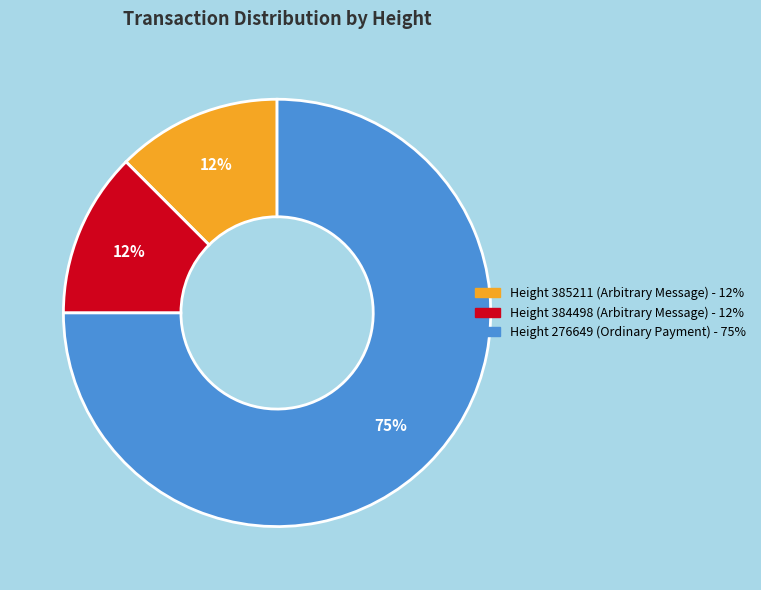

To the nearest percent, what is the average slice percentage?

33%